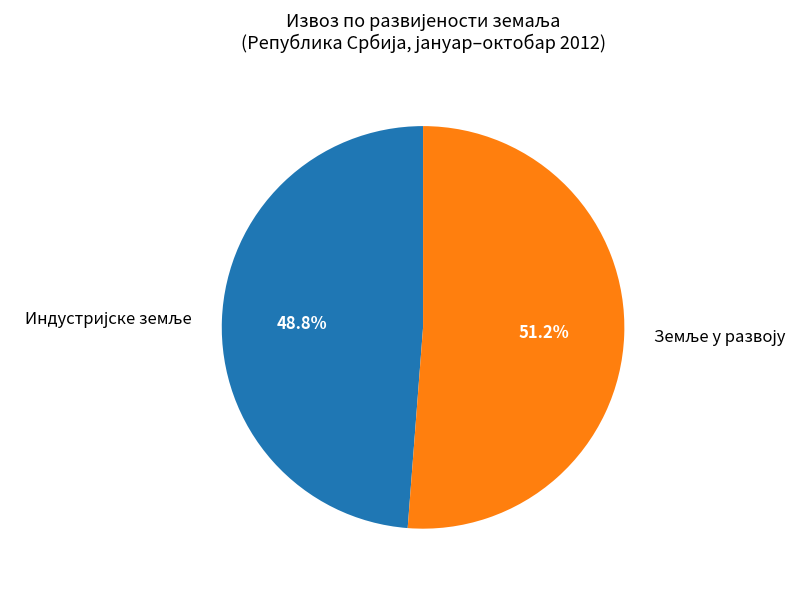

Does any single category account for the majority?

Yes